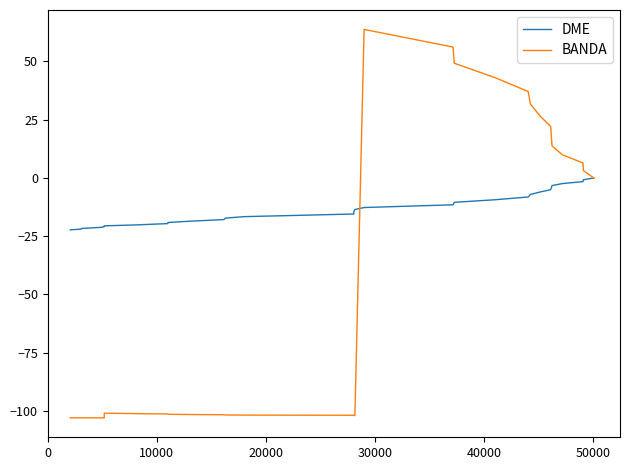

How many lines are shown in the chart?

2